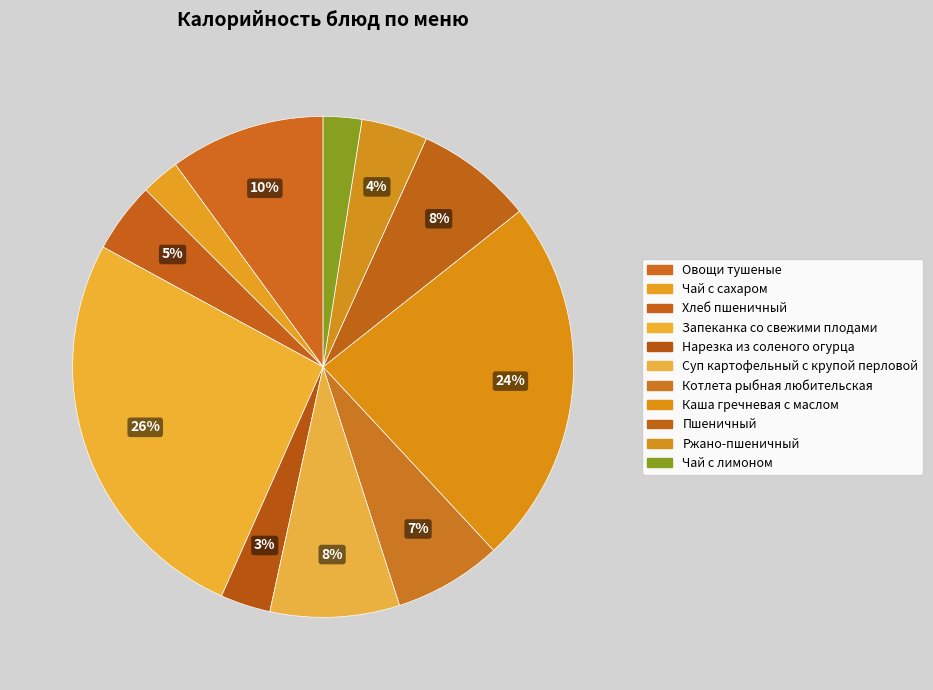

What percentage is NOT represented by Чай с лимоном?

97.5%